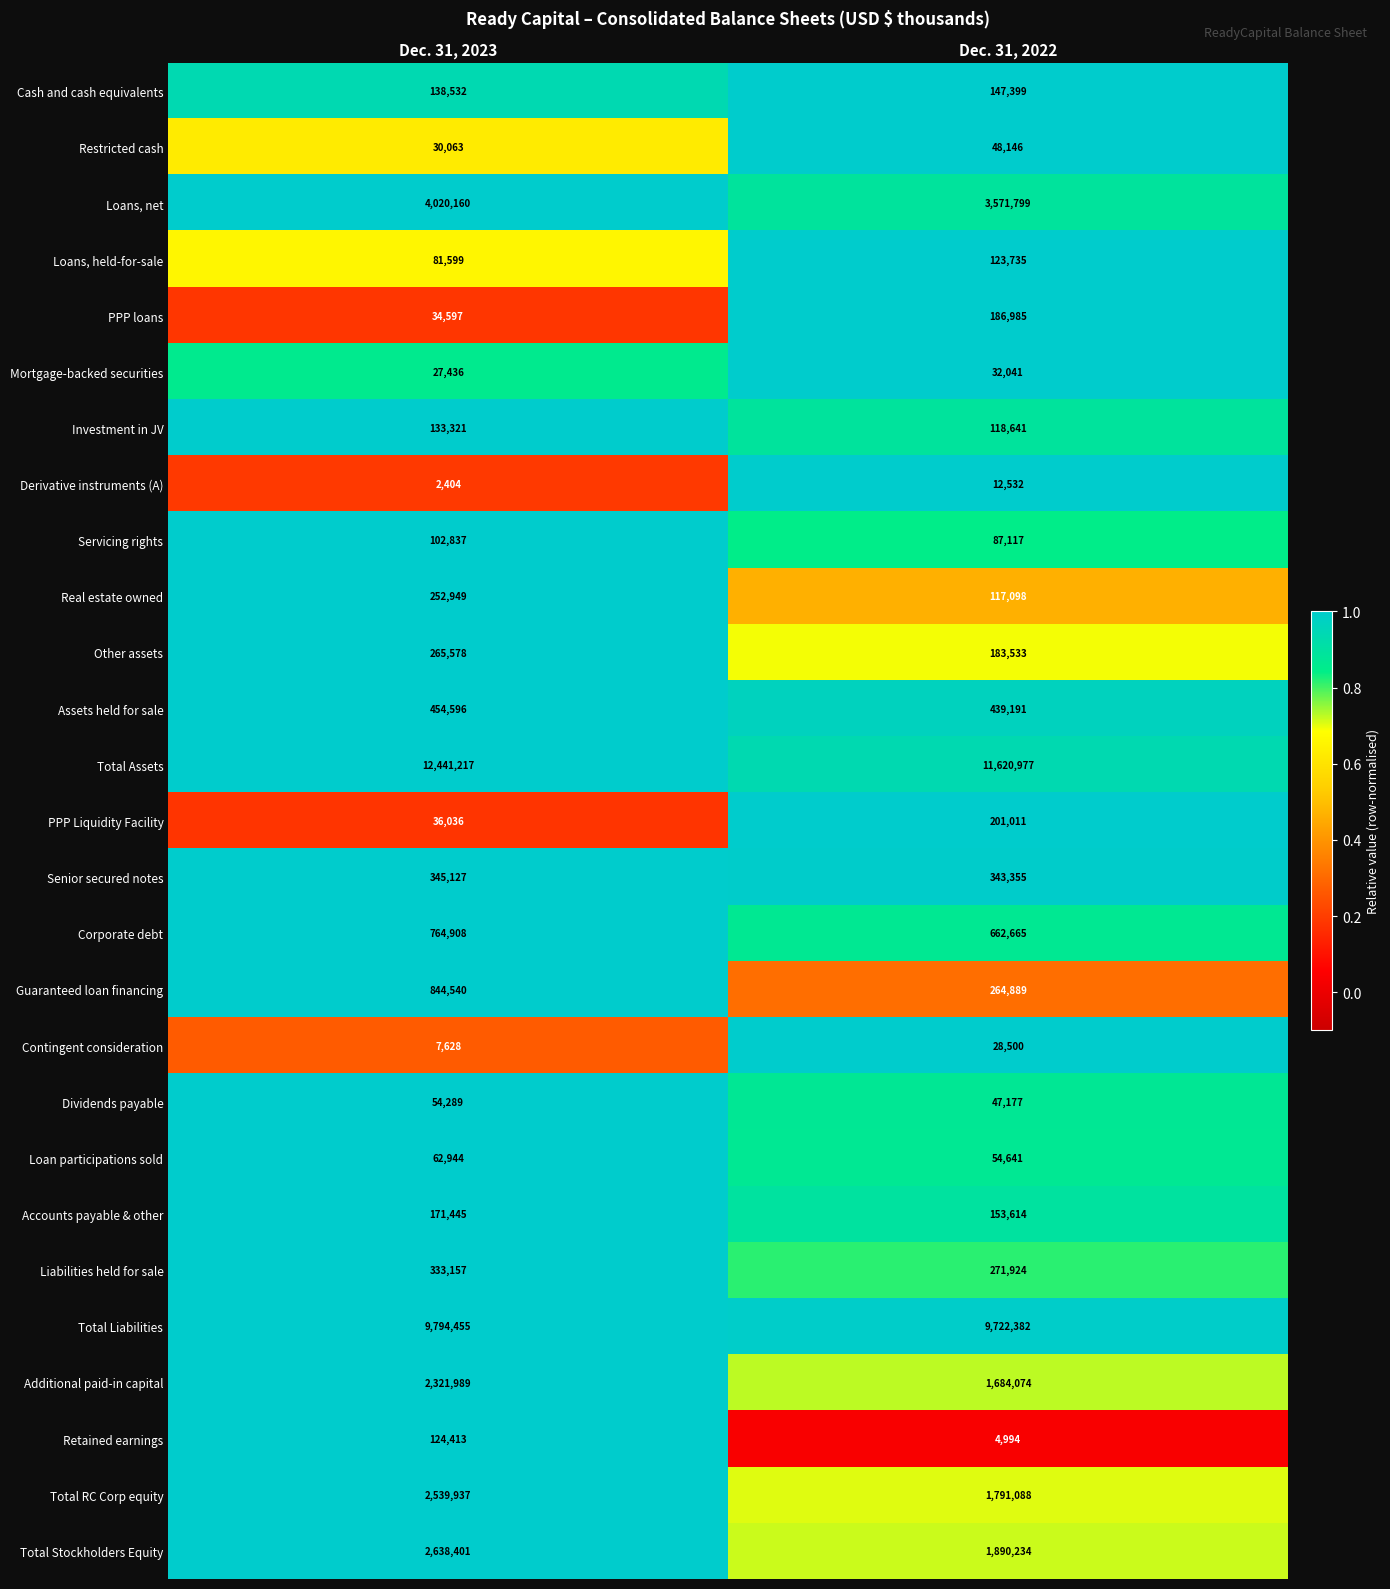

The value of Senior secured notes at Dec. 31, 2023 is 523931. True or false?

False